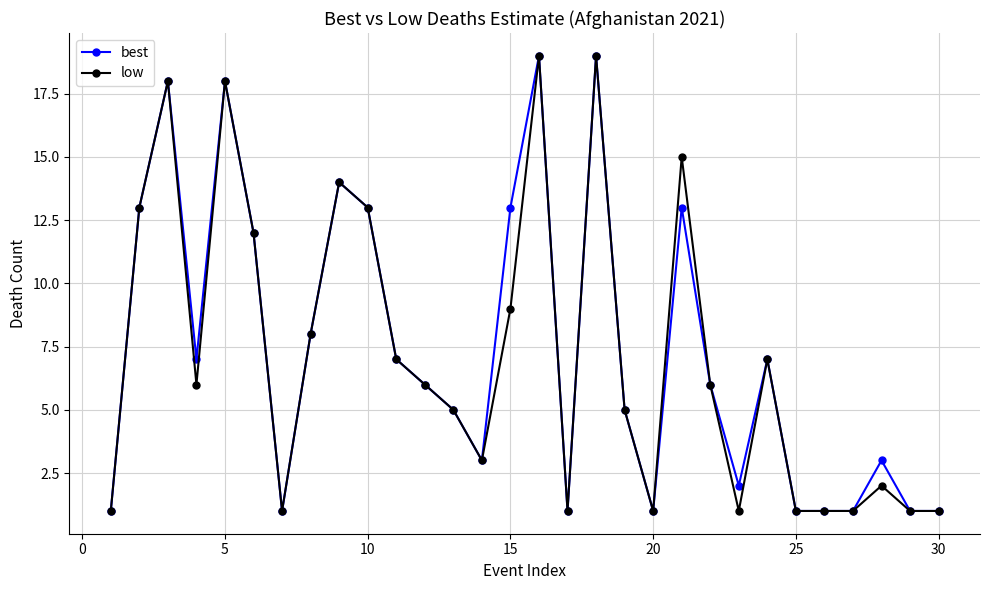

What is the value of the low point at the 6th from the left?

12